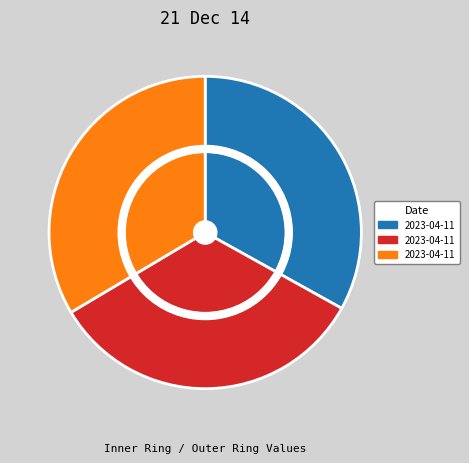

How much of the chart is everything except 2023-04-11T08:57:54.168Z?

66.9%